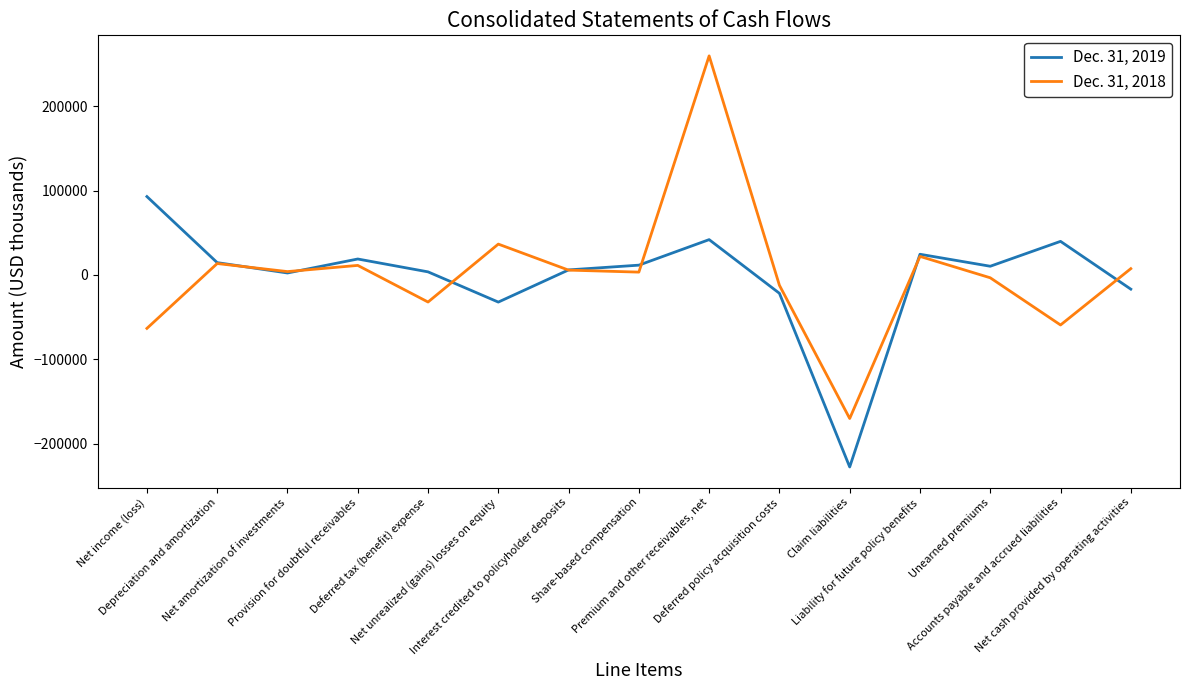

Between Net income (loss) and Interest credited to policyholder deposits, which series saw the biggest shift?

Dec. 31, 2019